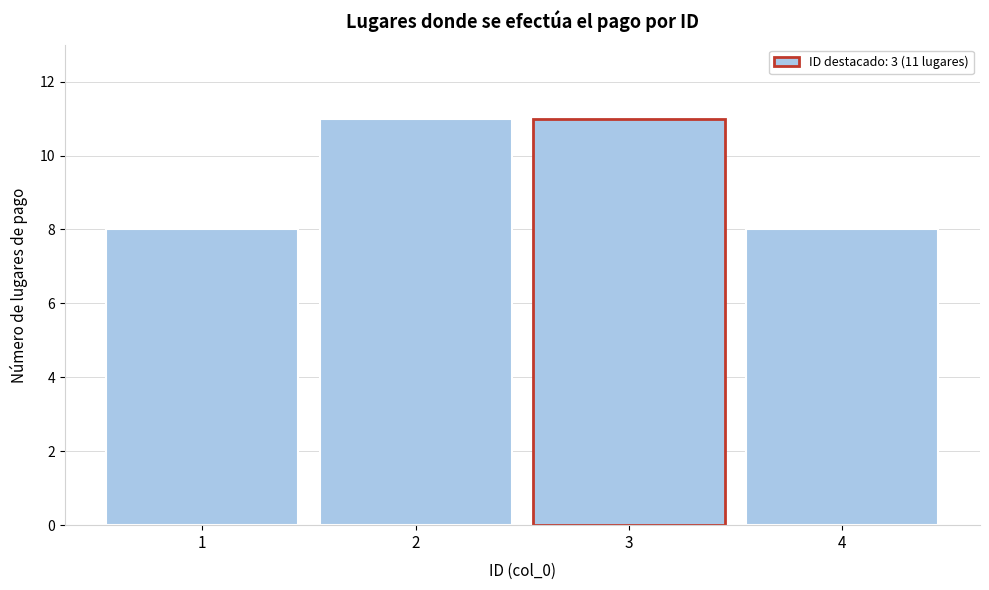

Reading right to left, extract all data points from this chart.

4=8	3=11	2=11	1=8